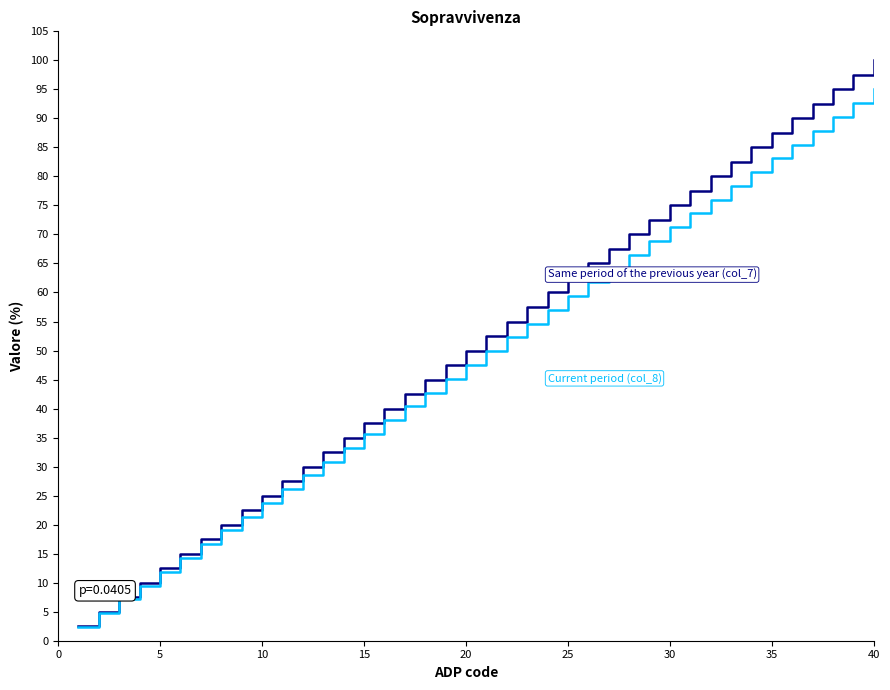

What is the smallest value displayed?

2.4